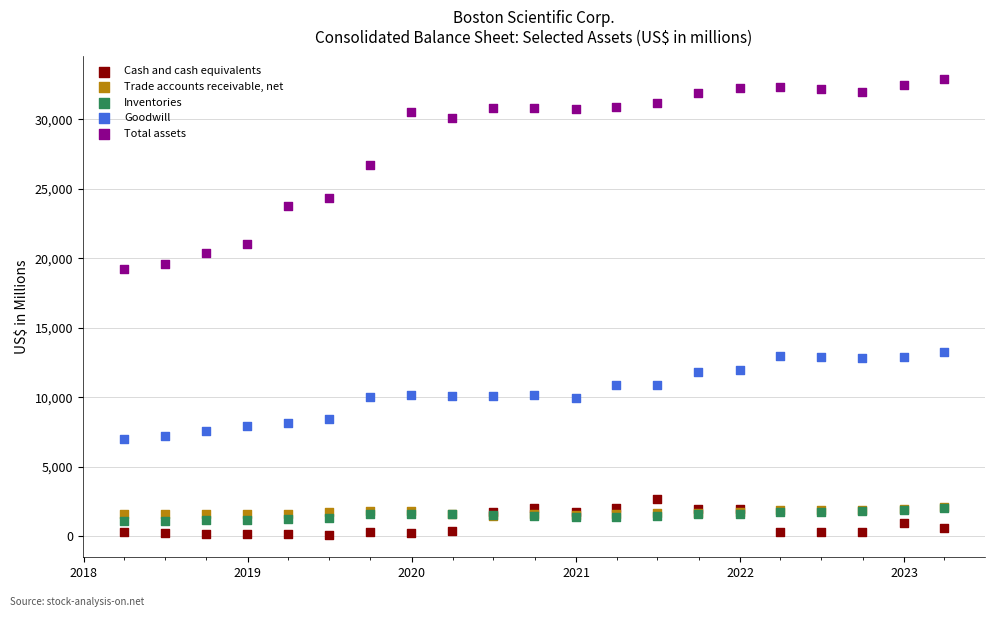

What are all the series names shown in the legend?

Cash and cash equivalents, Trade accounts receivable, net, Inventories, Goodwill, Total assets